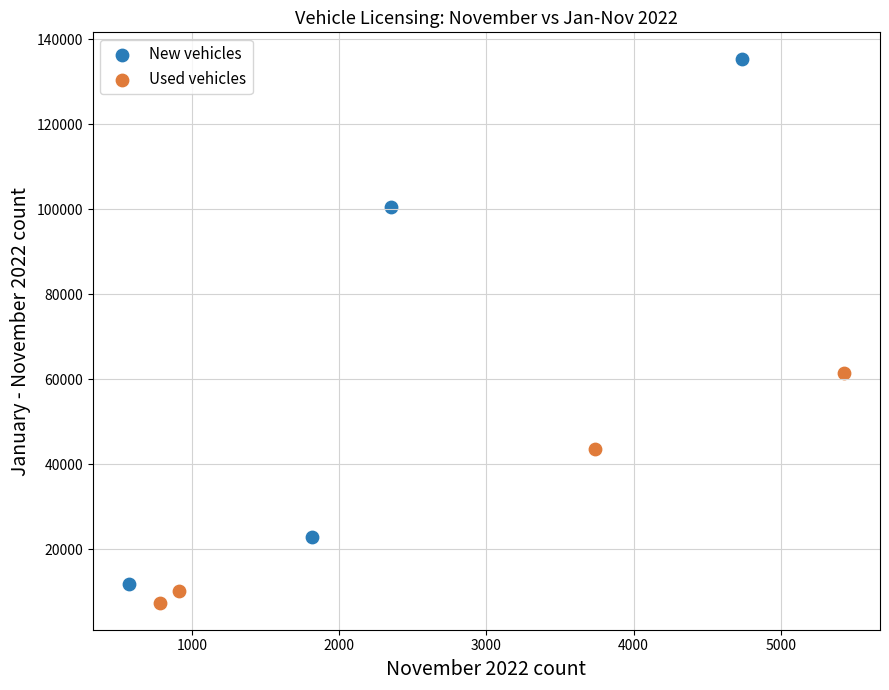

Which series has the largest Y range (max minus min)?

New vehicles